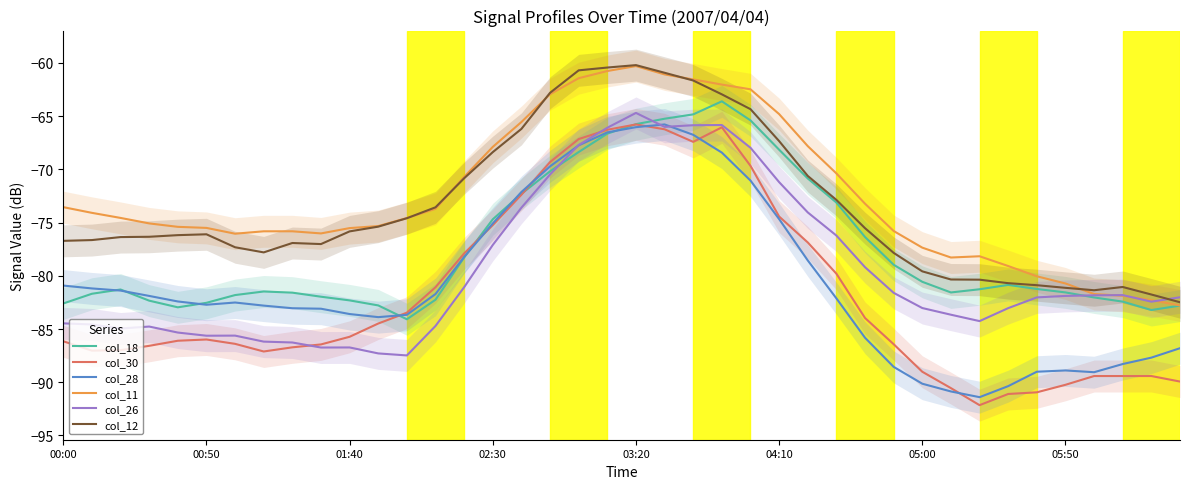

Reading left to right, what are all the values shown in this chart?

col_18: -82.6	-81.7	-81.3	-82.3	-83.0	-82.5	-81.8	-81.5	-81.6	-82.0	-82.3	-82.8	-84.1	-82.2	-78.3	-74.7	-72.3	-70.2	-68.4	-66.6	-65.8	-65.2	-64.8	-63.6	-65.4	-68.2	-70.9	-73.1	-76.4	-79.0	-80.6	-81.6	-81.3	-80.9	-81.2	-81.6	-82.0	-82.4	-83.2	-82.8
col_30: -86.1	-87.0	-87.0	-86.6	-86.1	-86.0	-86.4	-87.1	-86.7	-86.4	-85.7	-84.5	-83.5	-81.1	-77.9	-75.2	-72.4	-69.3	-67.2	-66.3	-65.8	-66.2	-67.4	-66.0	-69.7	-74.4	-76.9	-79.8	-84.0	-86.4	-89.0	-90.5	-92.2	-91.1	-90.9	-90.2	-89.4	-89.4	-89.4	-89.9
col_28: -80.9	-81.2	-81.4	-81.9	-82.4	-82.7	-82.5	-82.8	-83.0	-83.1	-83.6	-83.9	-83.7	-81.7	-78.2	-75.1	-72.1	-69.7	-67.7	-66.5	-66.0	-65.8	-66.8	-68.4	-71.1	-74.7	-78.6	-82.1	-85.8	-88.6	-90.1	-90.9	-91.4	-90.4	-89.0	-88.9	-89.1	-88.3	-87.7	-86.8
col_11: -73.5	-74.1	-74.6	-75.1	-75.4	-75.5	-76.0	-75.8	-75.8	-76.0	-75.5	-75.3	-74.6	-73.7	-70.7	-67.9	-65.6	-62.9	-61.4	-60.8	-60.3	-61.1	-61.6	-62.0	-62.5	-64.8	-67.8	-70.4	-73.2	-75.8	-77.4	-78.3	-78.2	-79.1	-80.0	-80.7	-81.7	-81.9	-82.3	-82.8
col_26: -84.5	-84.6	-85.0	-84.8	-85.3	-85.6	-85.6	-86.2	-86.3	-86.7	-86.7	-87.3	-87.5	-84.7	-81.1	-77.1	-73.6	-70.5	-67.7	-66.1	-64.7	-66.0	-65.9	-65.8	-68.0	-71.2	-74.0	-76.2	-79.2	-81.6	-83.0	-83.7	-84.3	-83.0	-82.0	-81.9	-81.8	-81.8	-82.4	-82.0
col_12: -76.7	-76.6	-76.4	-76.3	-76.2	-76.1	-77.3	-77.8	-76.9	-77.0	-75.8	-75.4	-74.6	-73.6	-70.8	-68.4	-66.2	-62.8	-60.7	-60.4	-60.2	-60.9	-61.7	-63.0	-64.3	-67.3	-70.6	-72.9	-75.5	-77.8	-79.6	-80.3	-80.4	-80.7	-80.9	-81.1	-81.4	-81.0	-81.8	-82.5